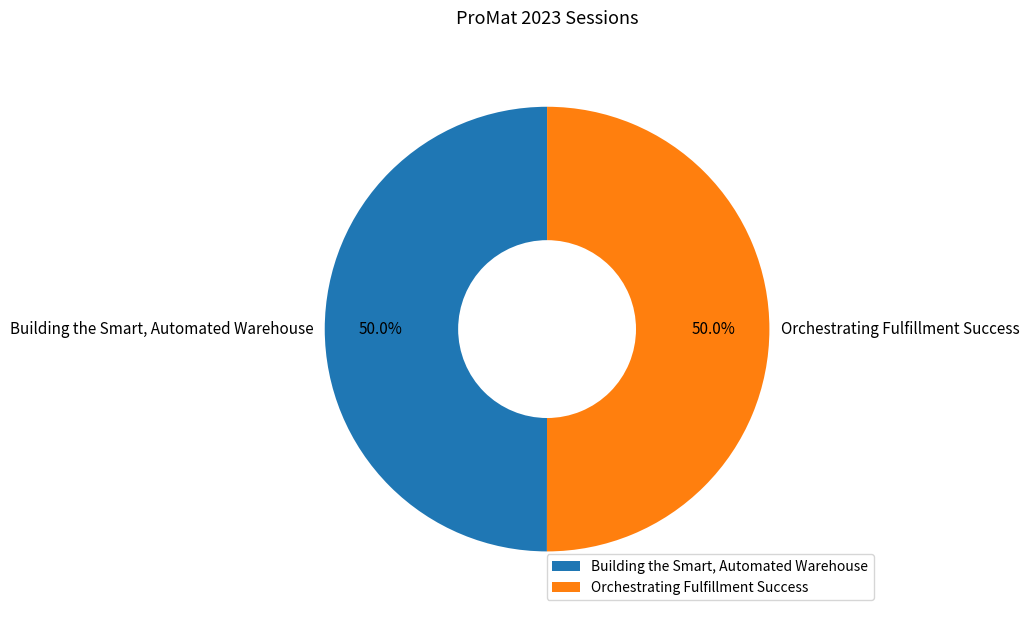

What is the ratio of the value at Building the Smart, Automated Warehouse to the value at Orchestrating Fulfillment Success?

1.0